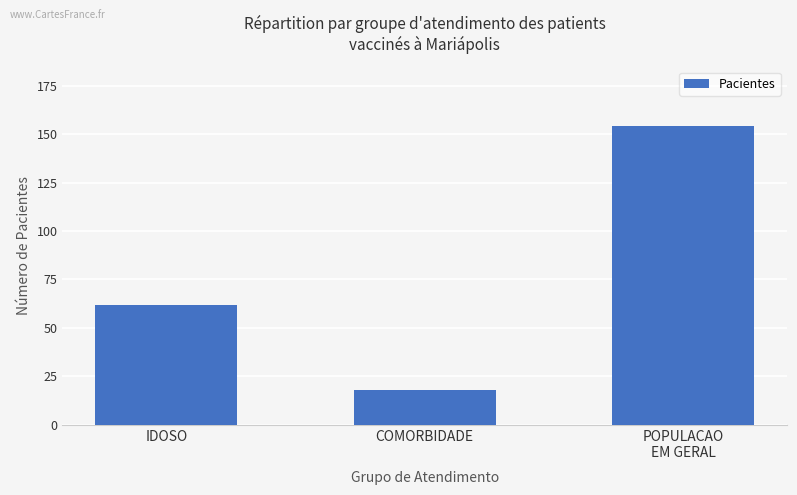

Count the values in the range 18 to 154.

3